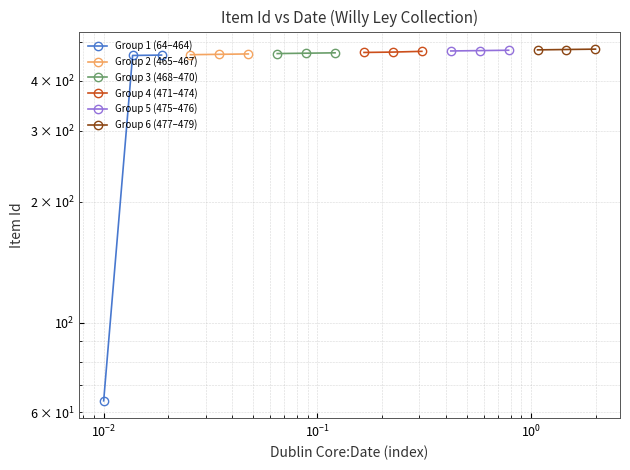

Is this an area chart (filled region under the line)?

No